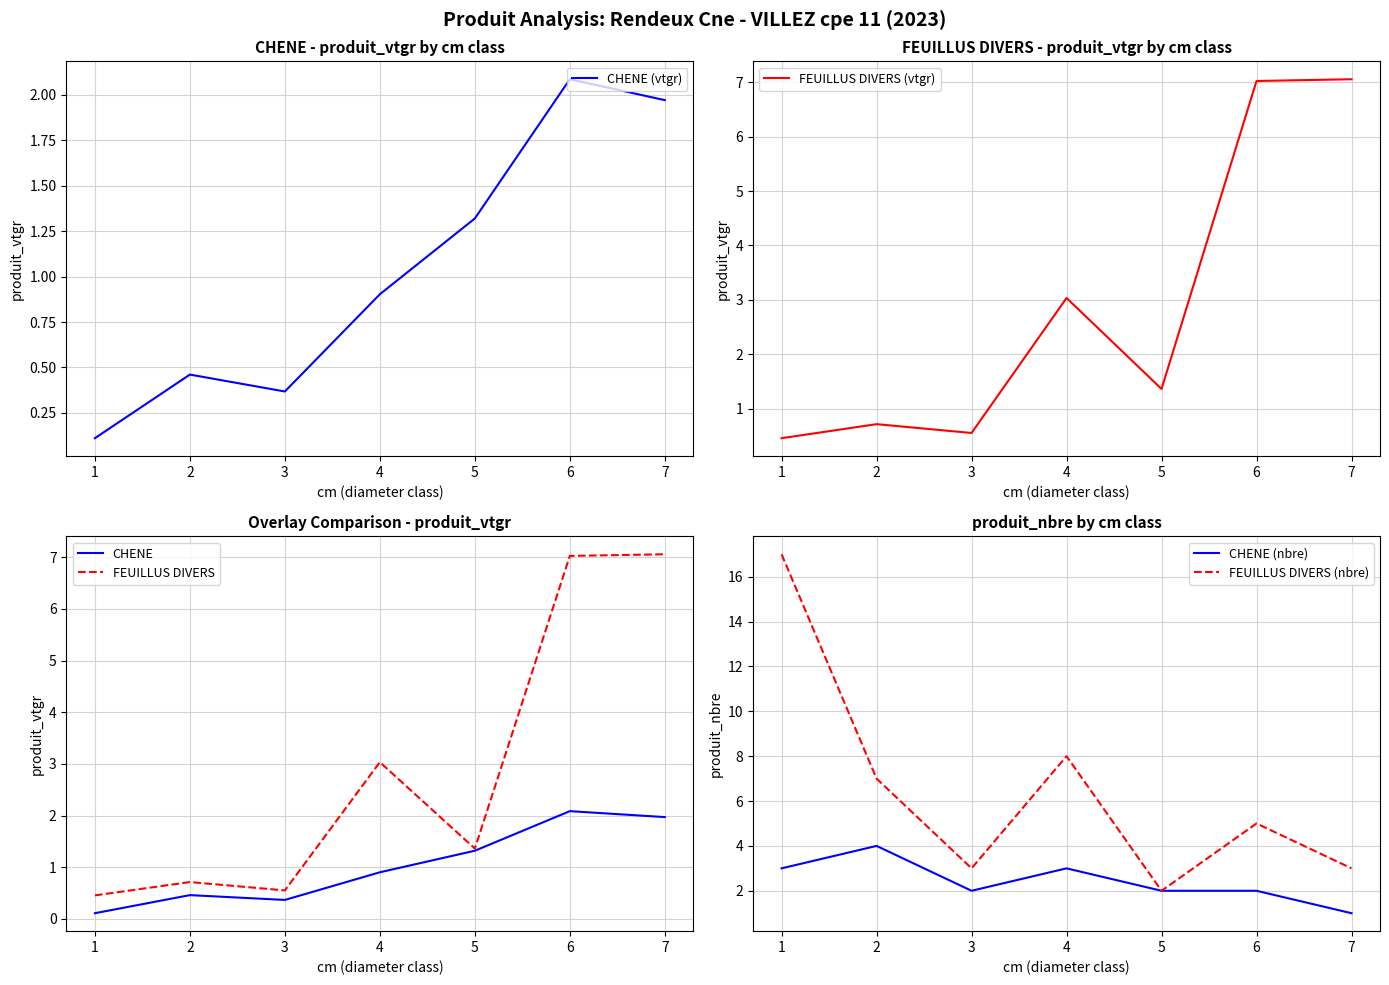

The value of FEUILLUS DIVERS (nbre) at 3 is 3. True or false?

True